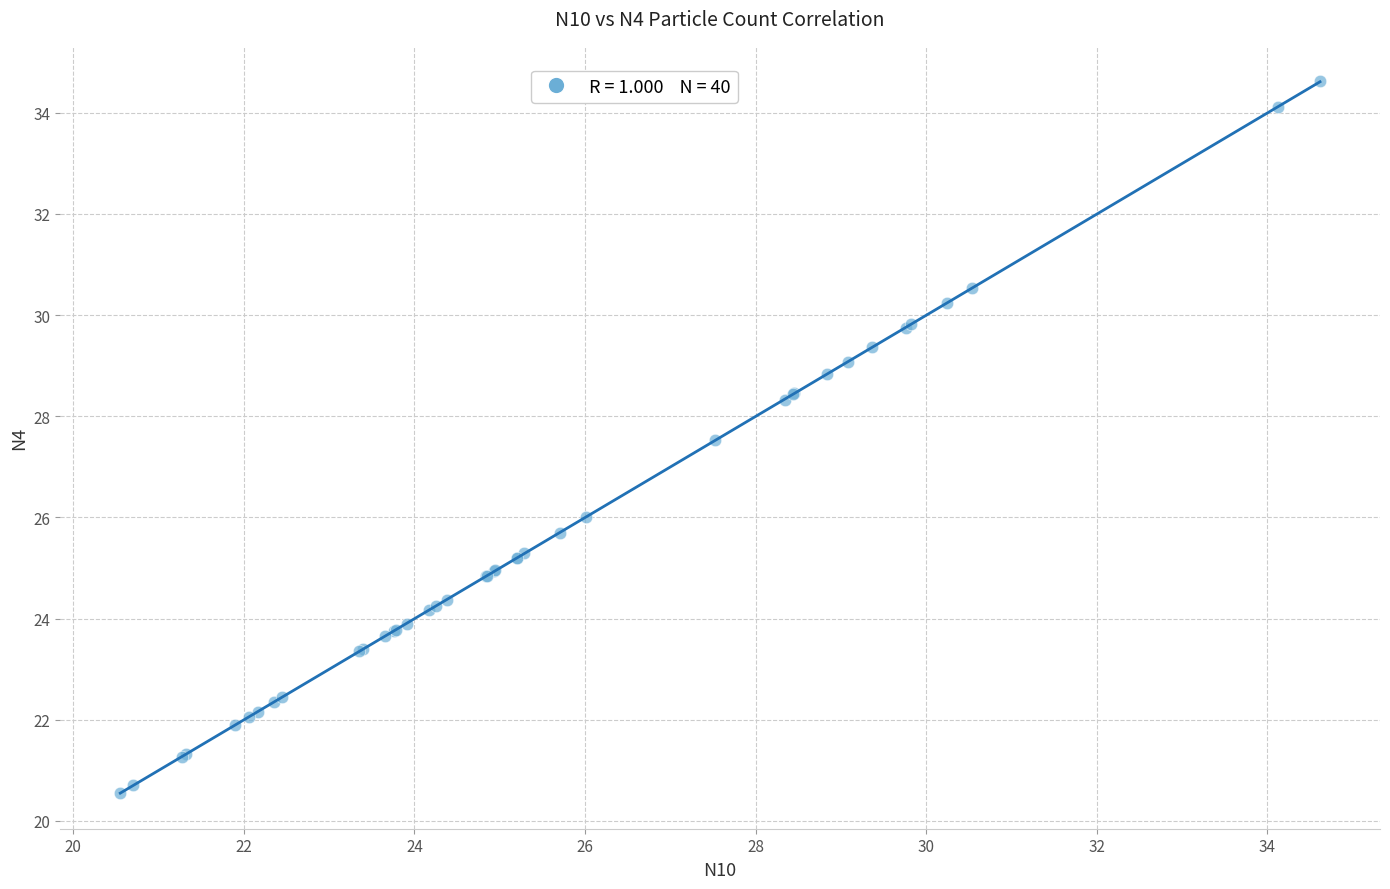

What Y value in the scatter plot is closest to 27?

27.5